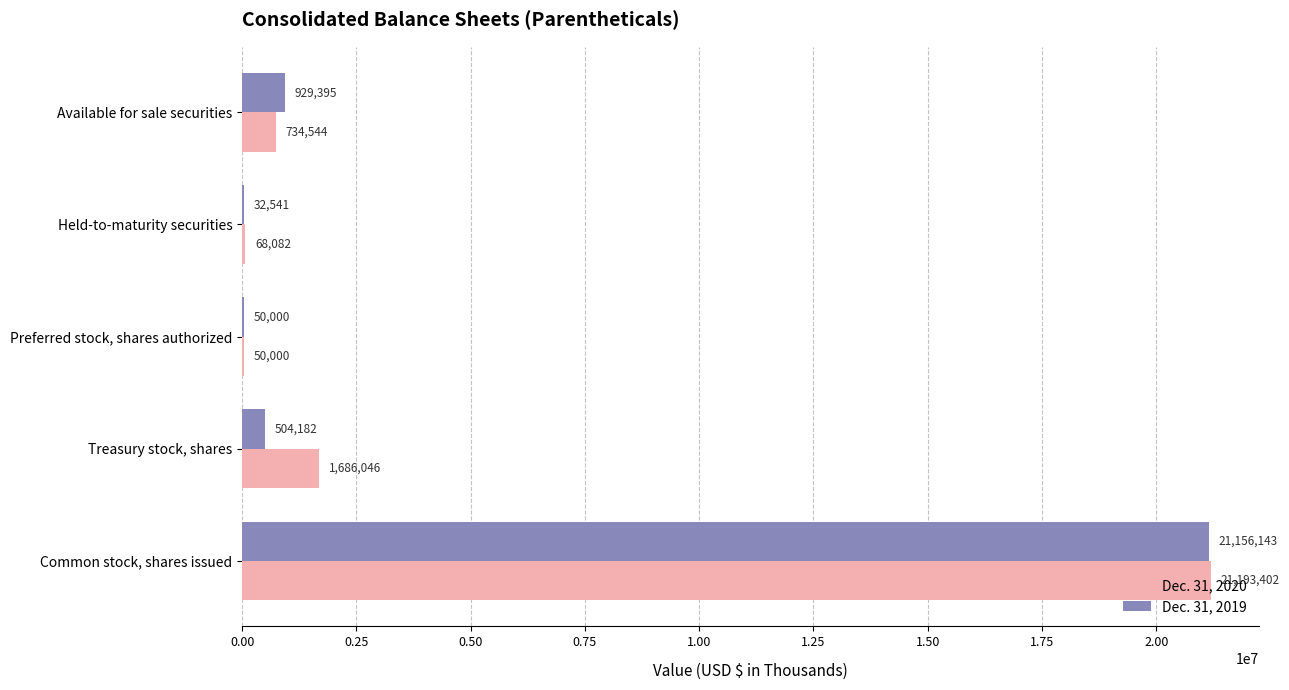

Where is Dec. 31, 2020 nearest to the value 10621701?

Treasury stock, shares